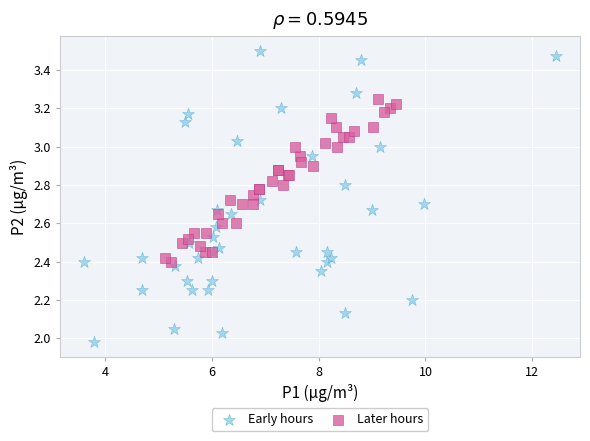

What are all the series names shown in the legend?

Early hours, Later hours